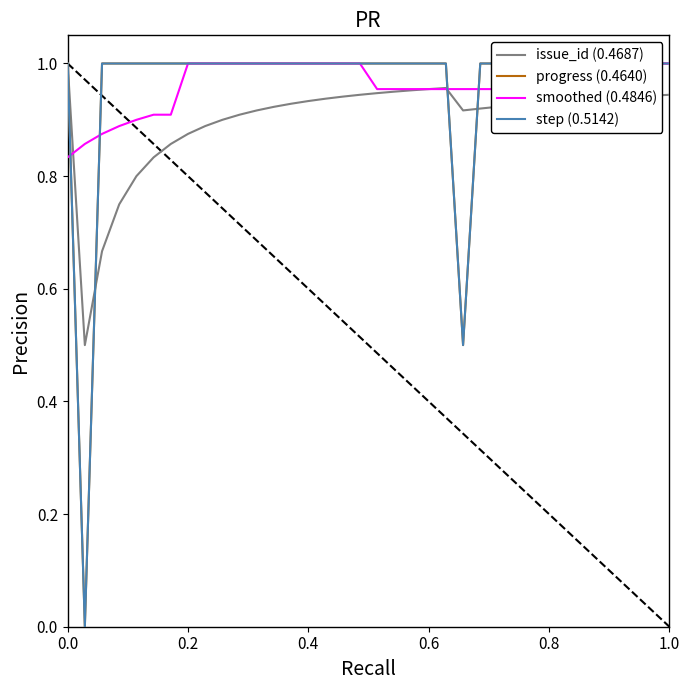

Is this an area chart (filled region under the line)?

No